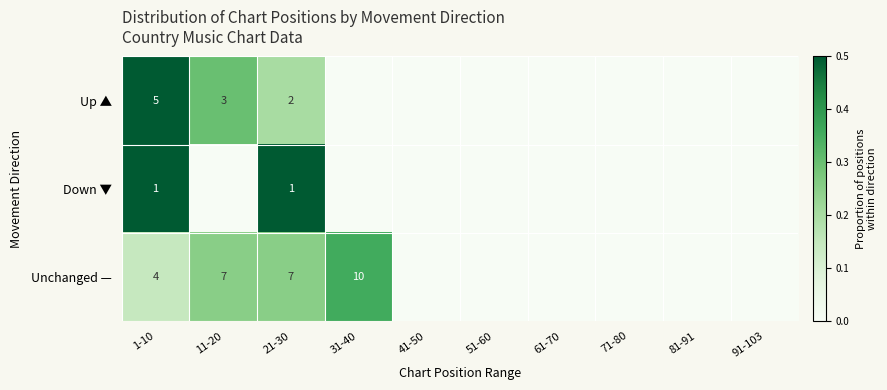

At which category does the chart reach its peak across all series?

1-10